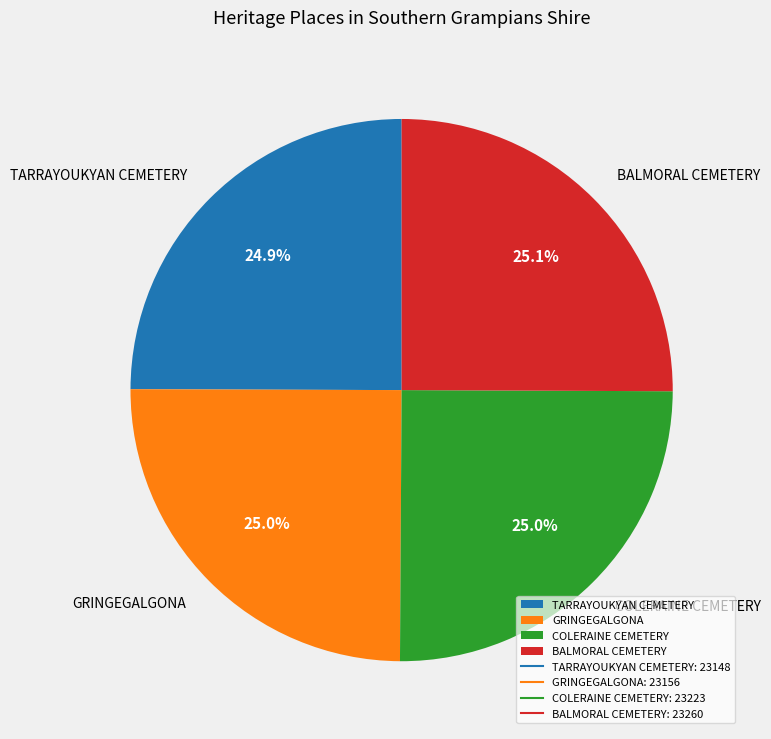

To the nearest percent, what percentage of the pie is COLERAINE CEMETERY?

25%